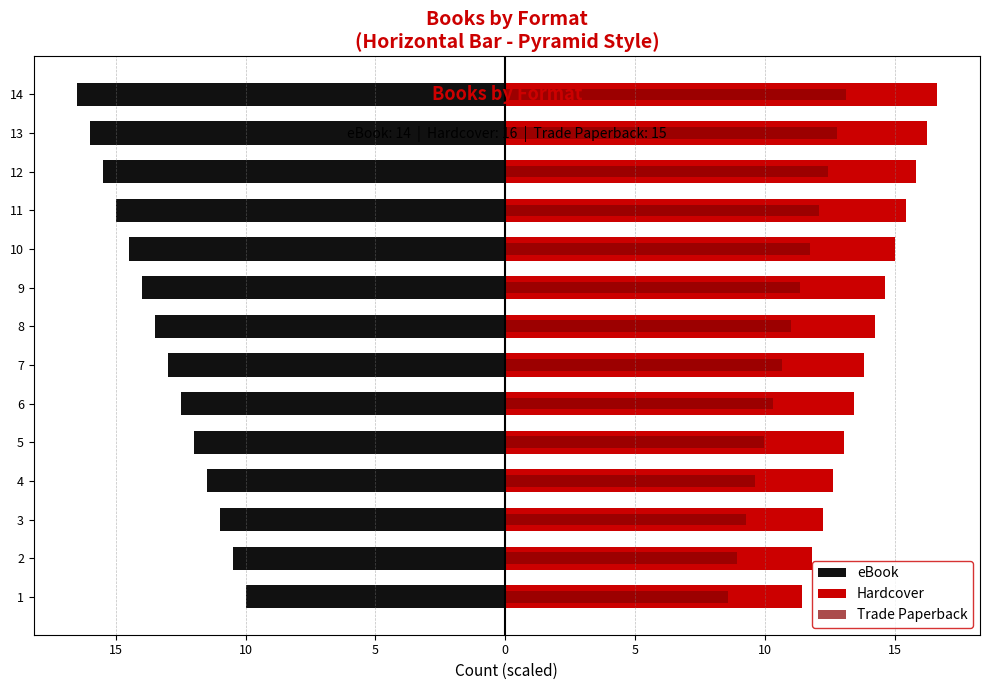

Which series has the widest spread of values?

eBook